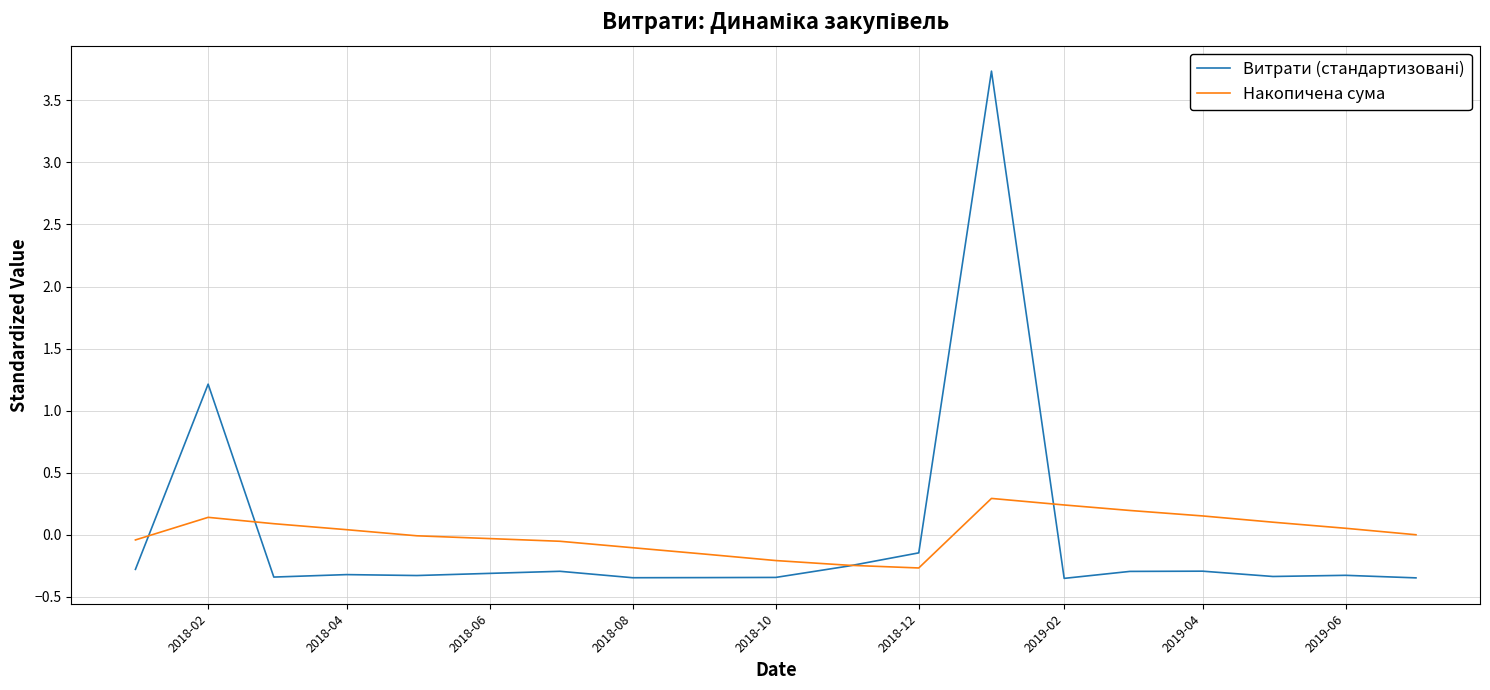

What is the maximum value for Накопичена сума?

0.3